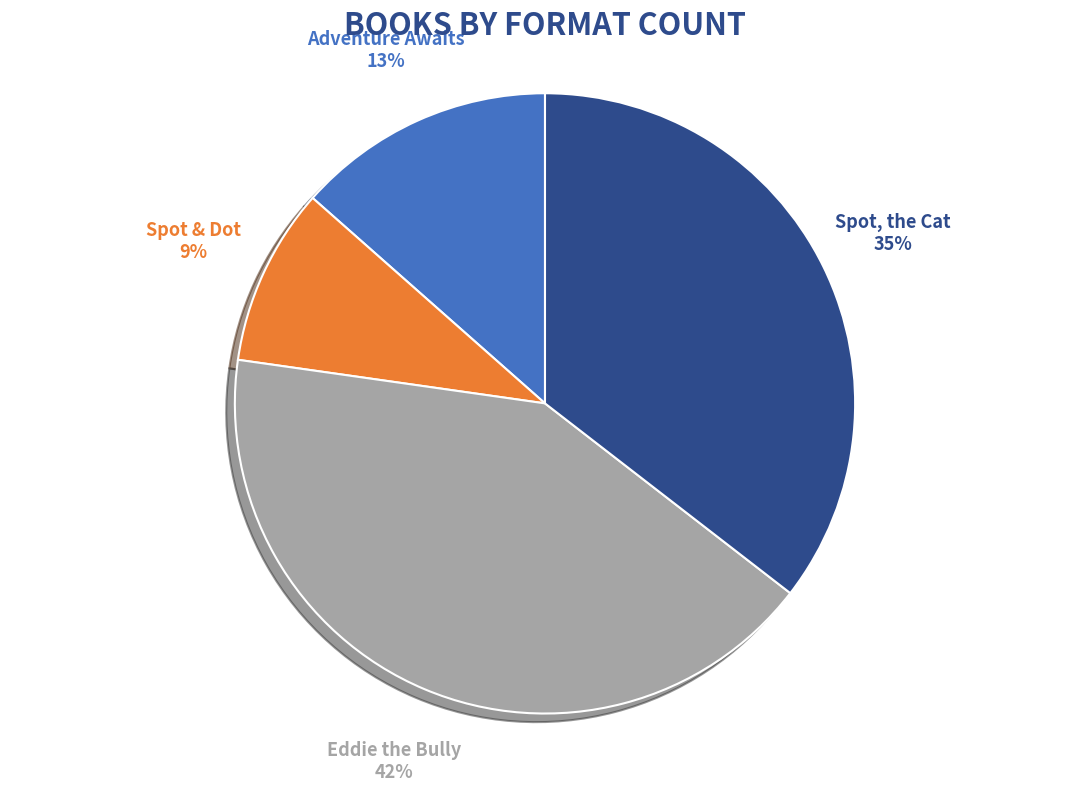

Combined, do Adventure Awaits and Eddie the Bully account for over 50%?

Yes